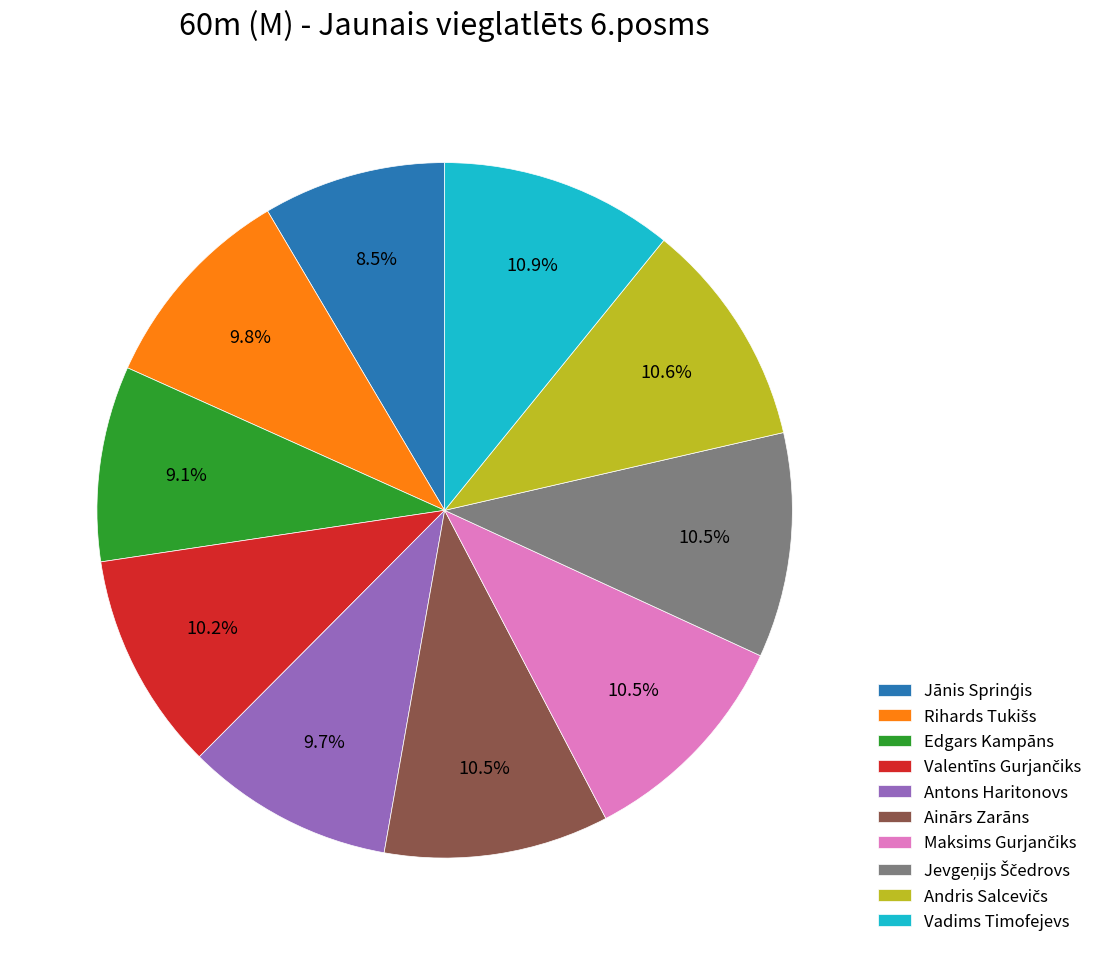

Does Vadims Timofejevs represent more than half of the total?

No